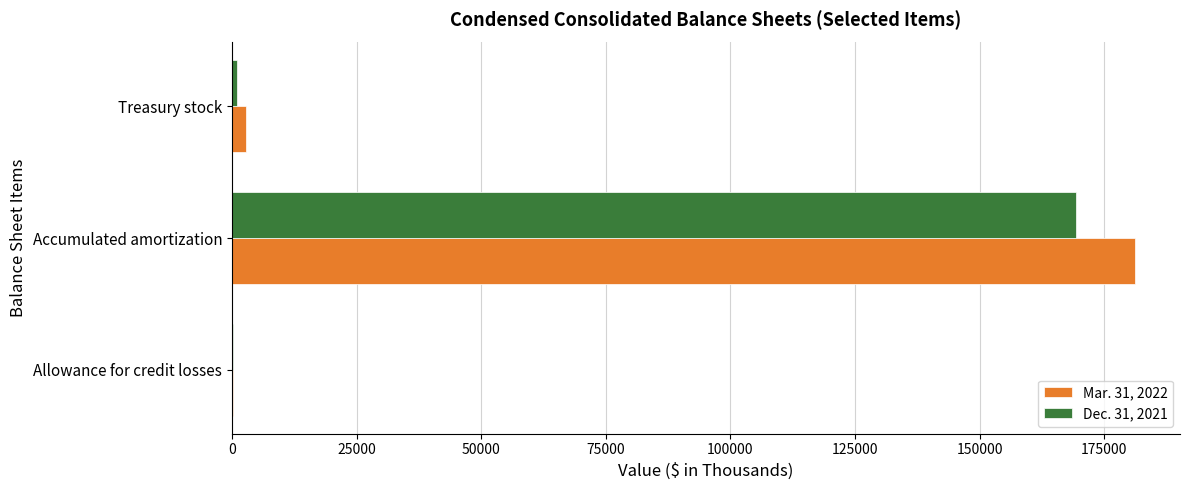

What is the maximum value shown in the chart?

181138